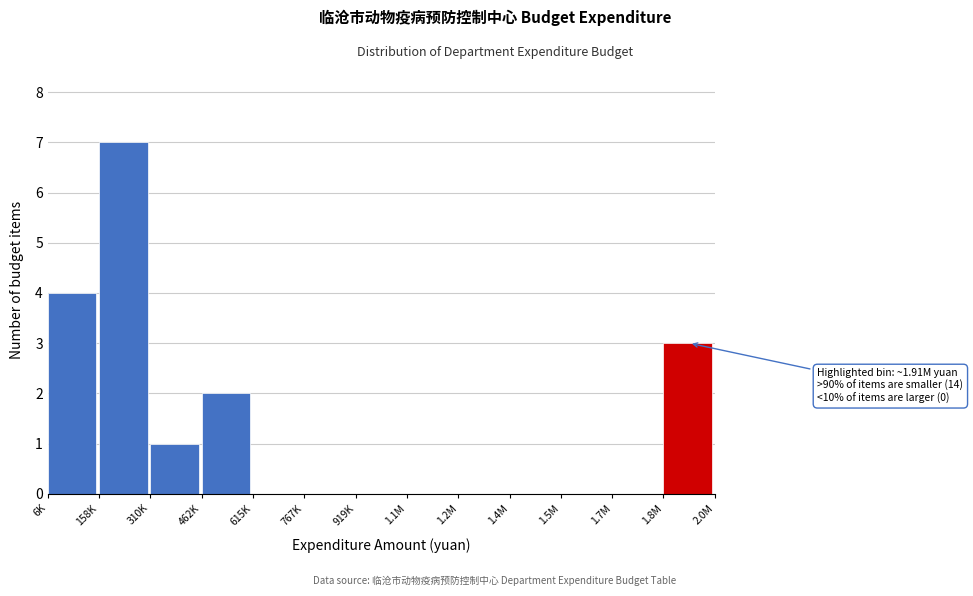

Reading right to left, extract all data points from this chart.

1.8M=3	1.7M=0	1.5M=0	1.4M=0	1.2M=0	1.1M=0	919K=0	767K=0	615K=0	462K=2	310K=1	158K=7	6K=4